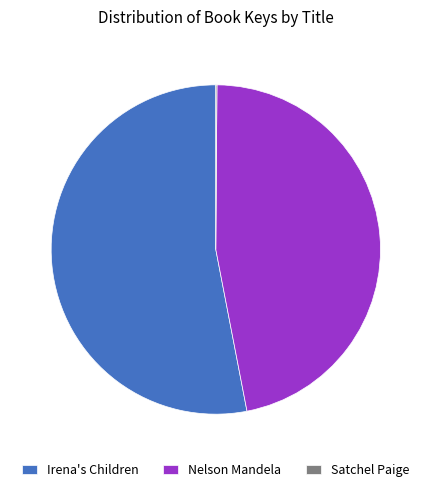

What is the ratio of the value at Irena's Children to the value at Nelson Mandela?

1.1